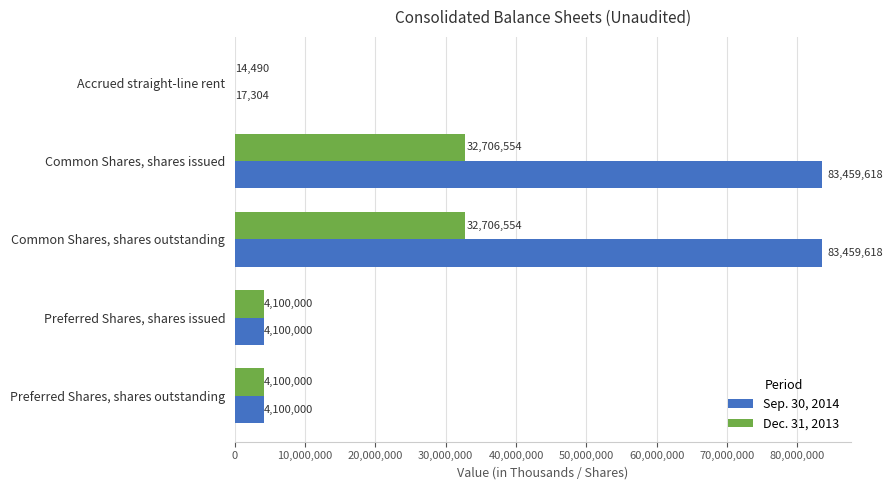

What is the greatest value displayed?

83459618